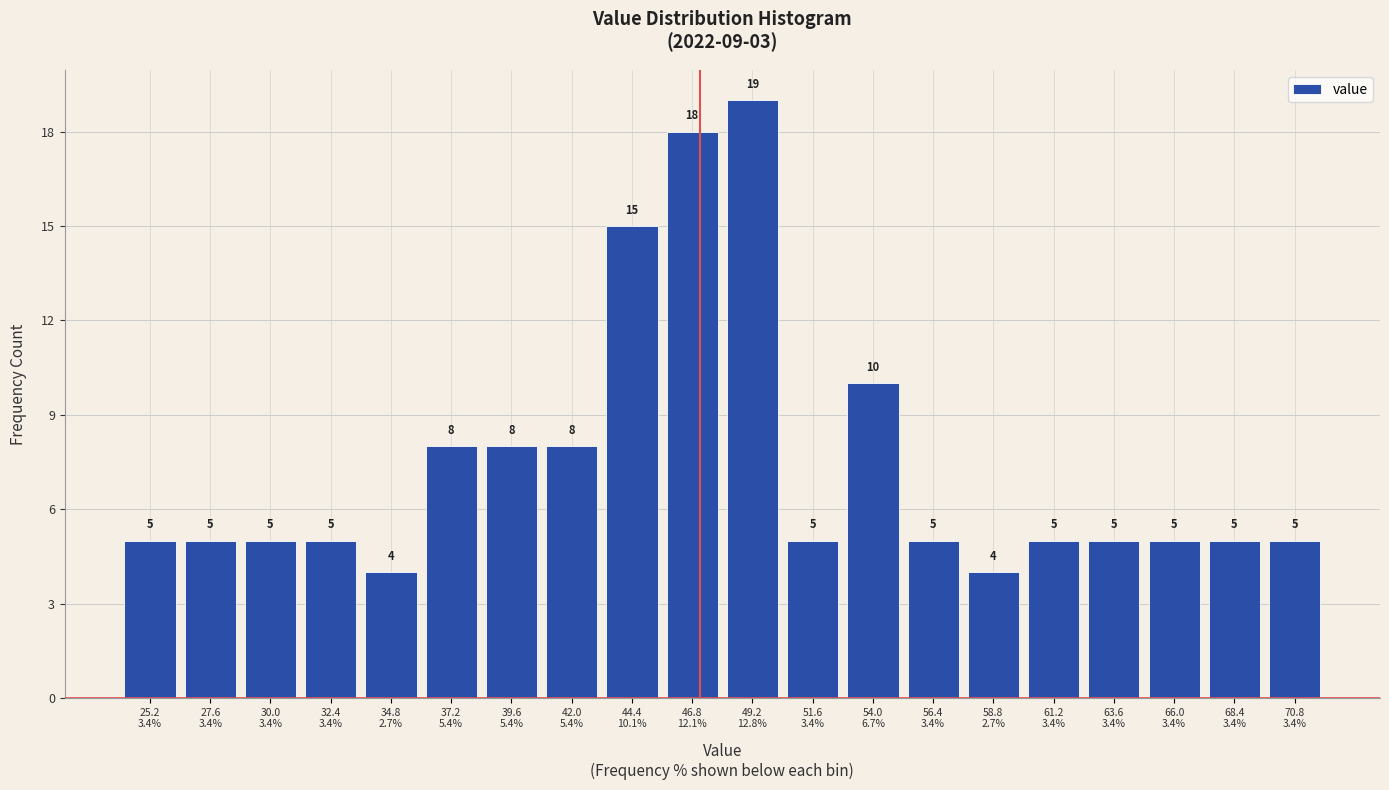

Reading right to left, list all the values displayed in this chart.

5	5	5	5	5	4	5	10	5	19	18	15	8	8	8	4	5	5	5	5